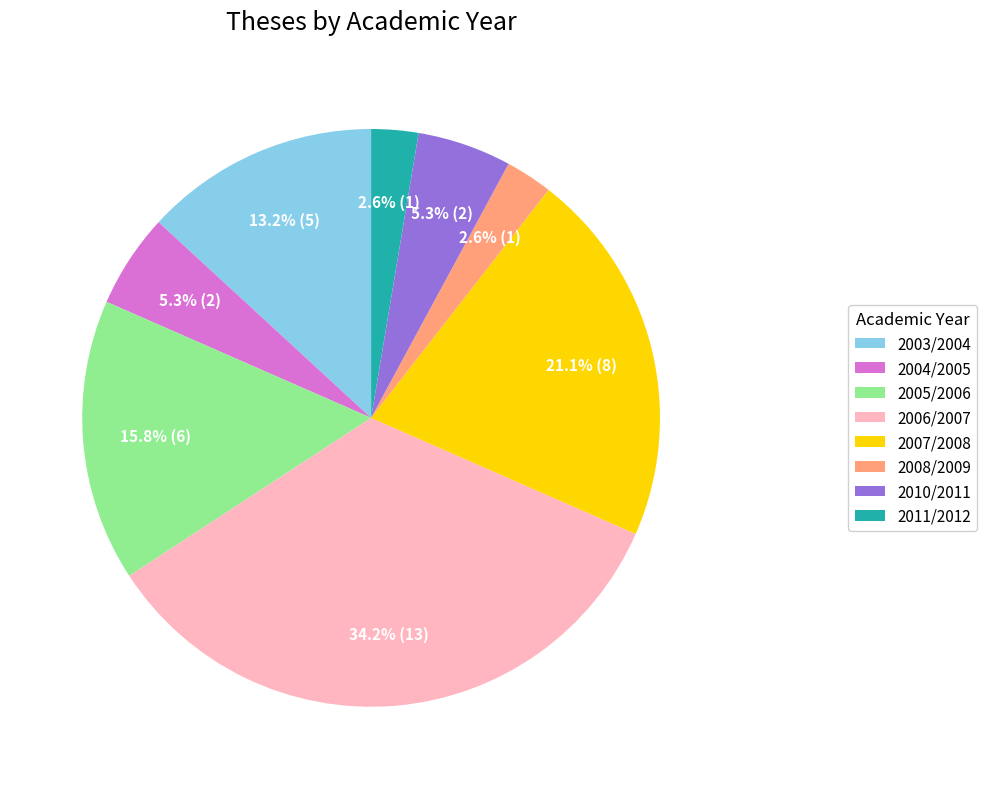

Does 2004/2005 represent more than half of the total?

No